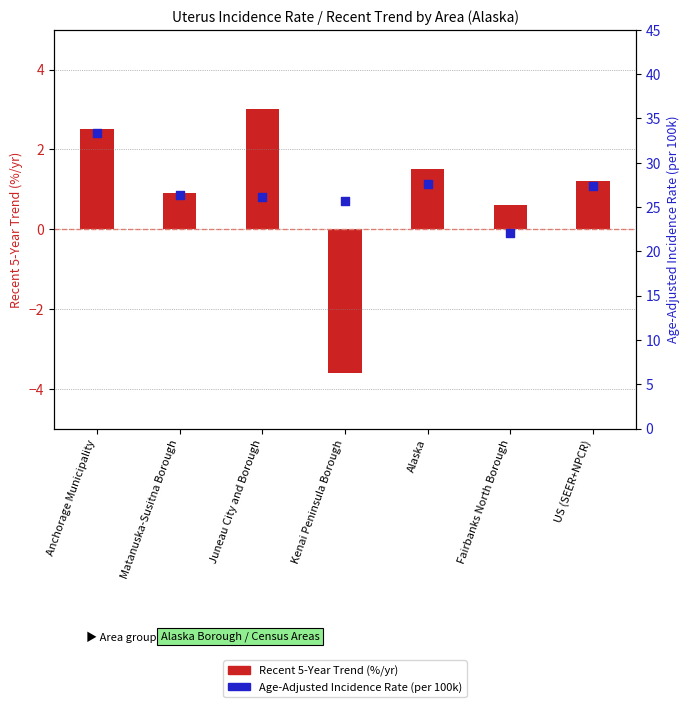

Which series contains the lowest Y value?

Recent 5-Year Trend (%/yr)